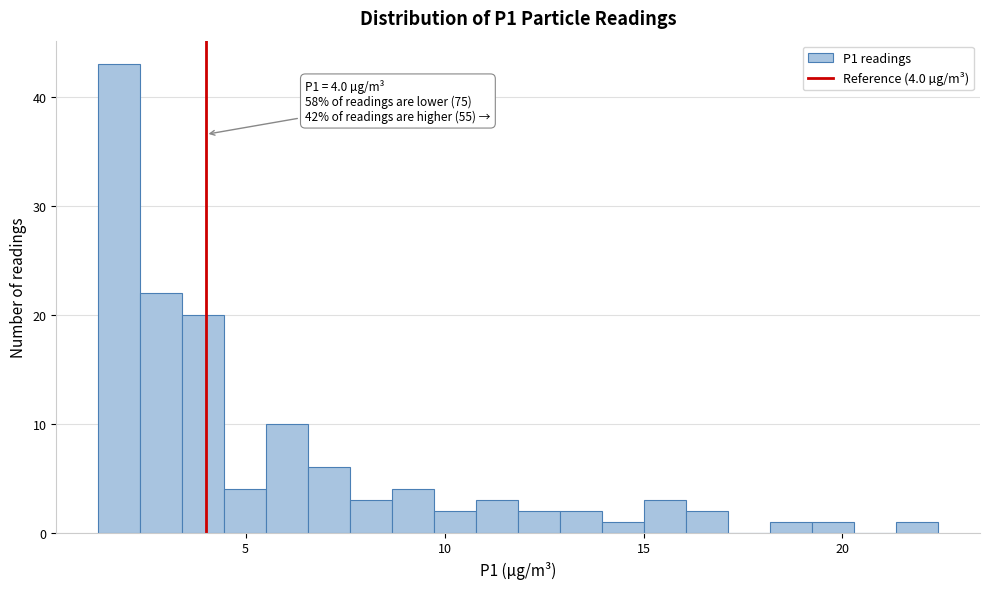

Read against the x-axis, roughly where is the centre of the tallest bar?

2.0